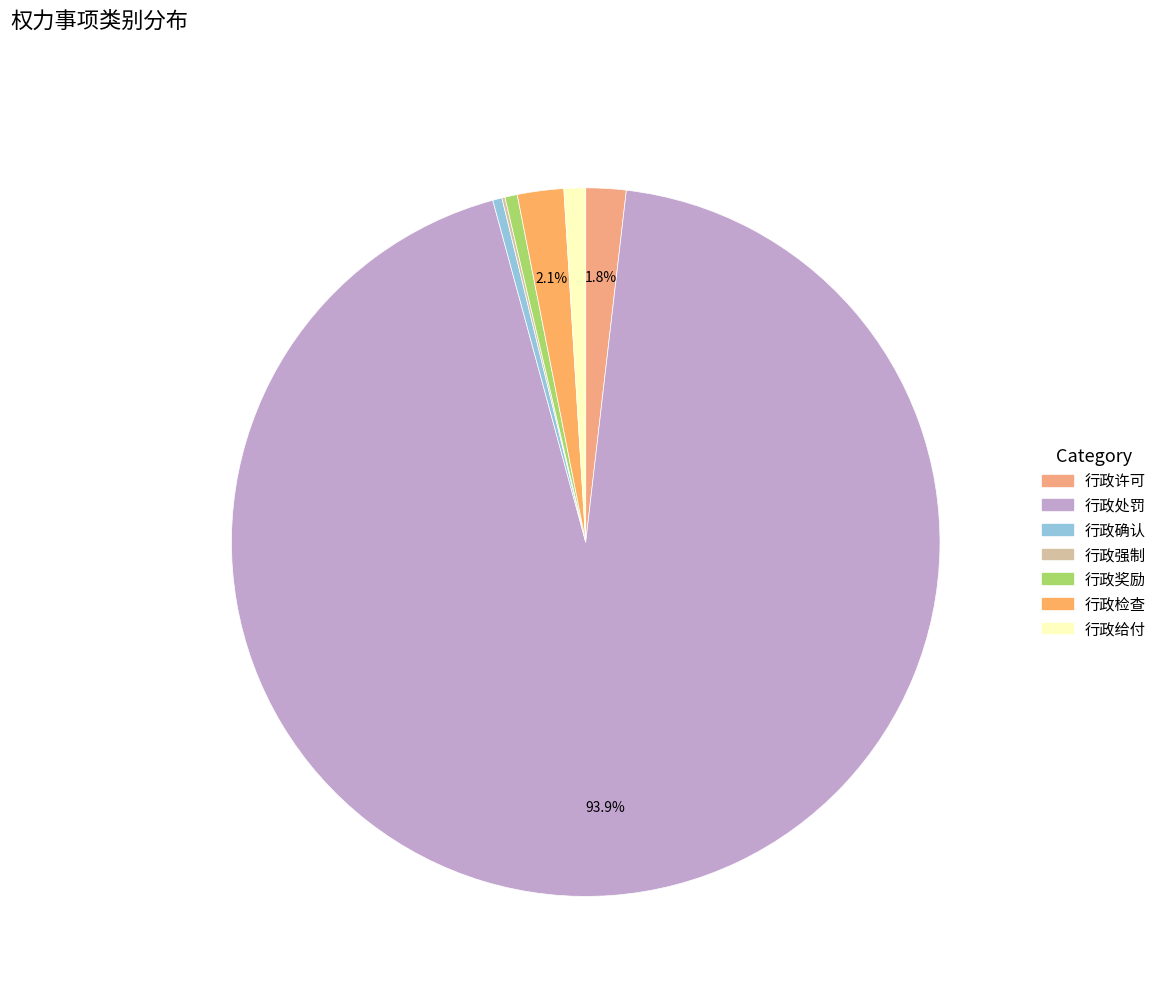

Does 行政给付 account for over 50% of the chart?

No